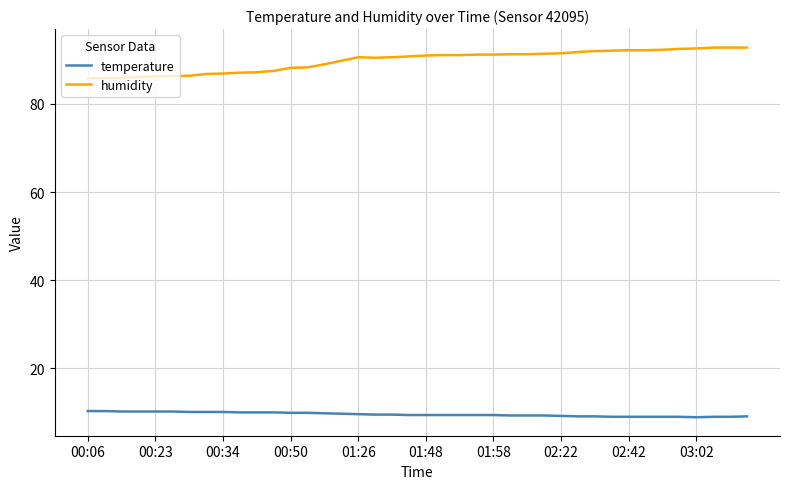

What is the difference between the maximum and second lowest values in the temperature series?

1.3